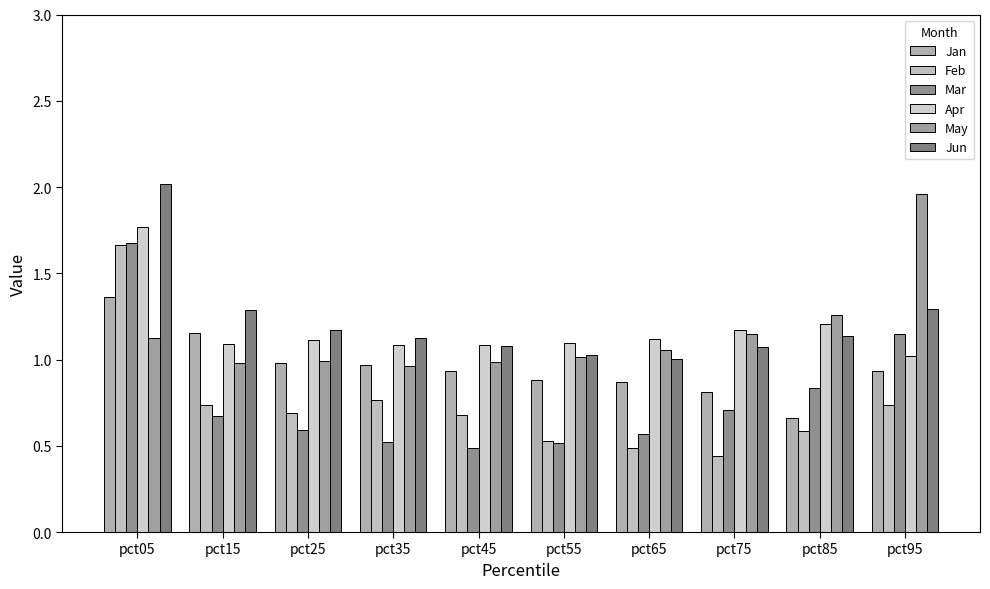

How many bars are there in each group?

6